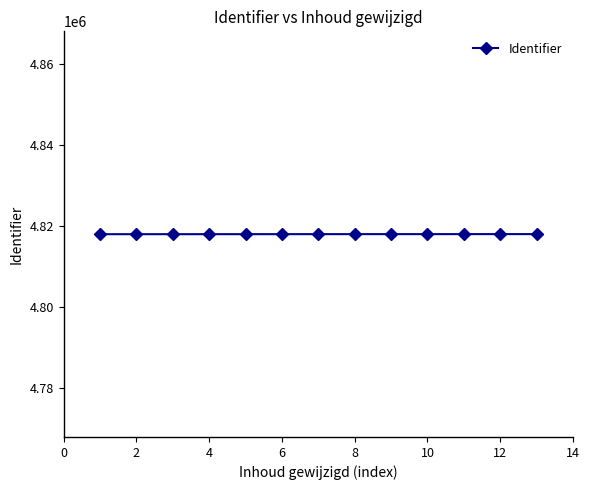

What is the value of the 7th point from the left?

4818056